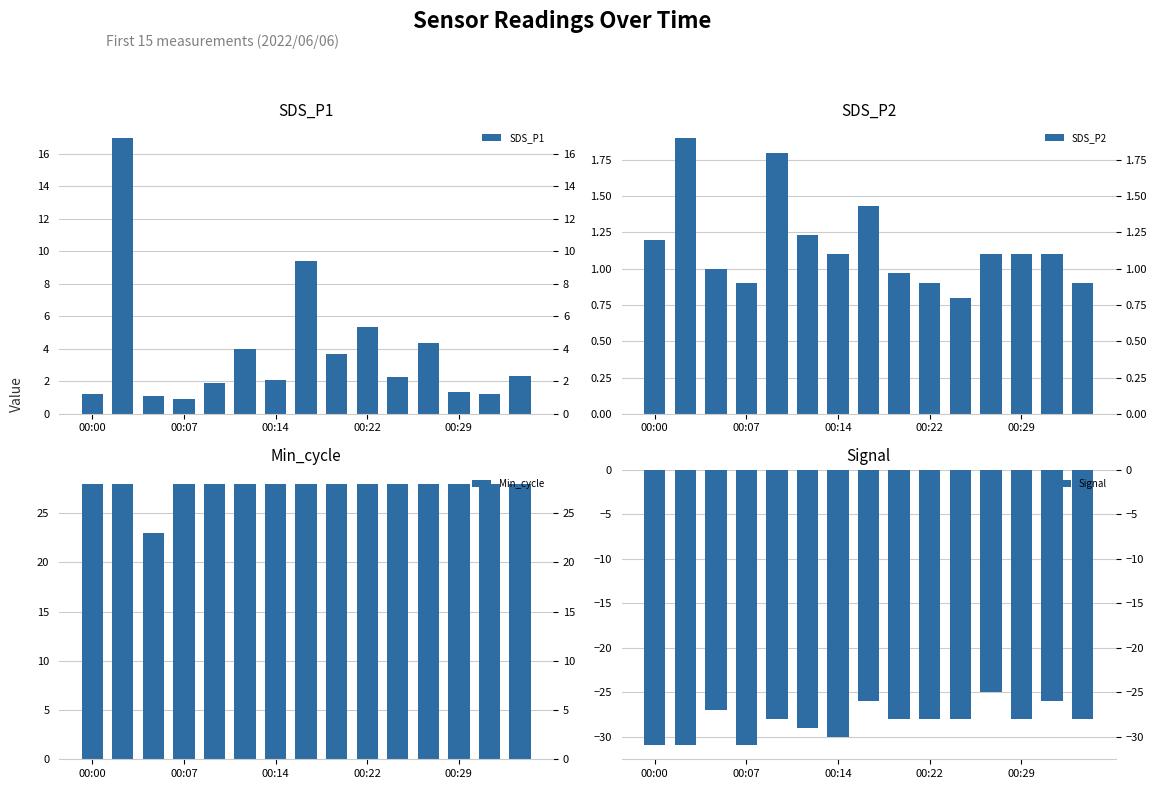

What is the lowest value of the SDS_P1 series?

0.9